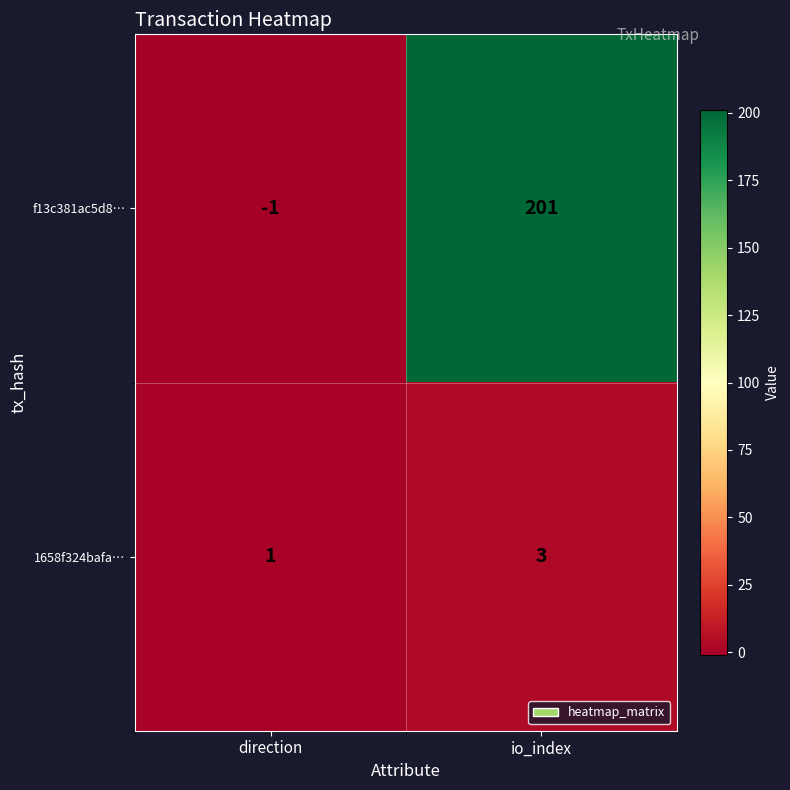

Reading right to left, list all the values displayed in this chart.

f13c381ac5d8…: 201	-1
1658f324bafa…: 3	1